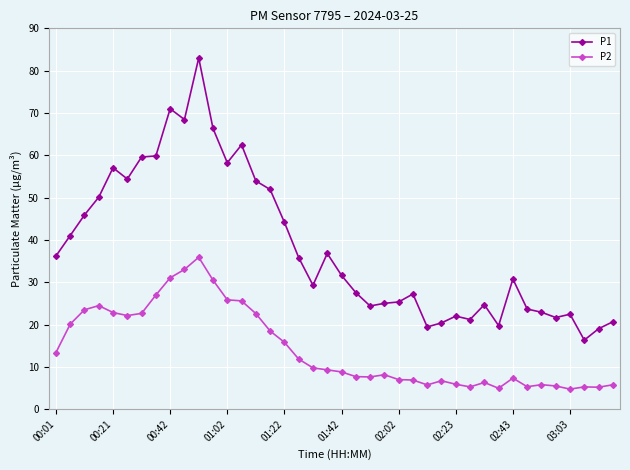

Which series has the largest range (max minus min)?

P1